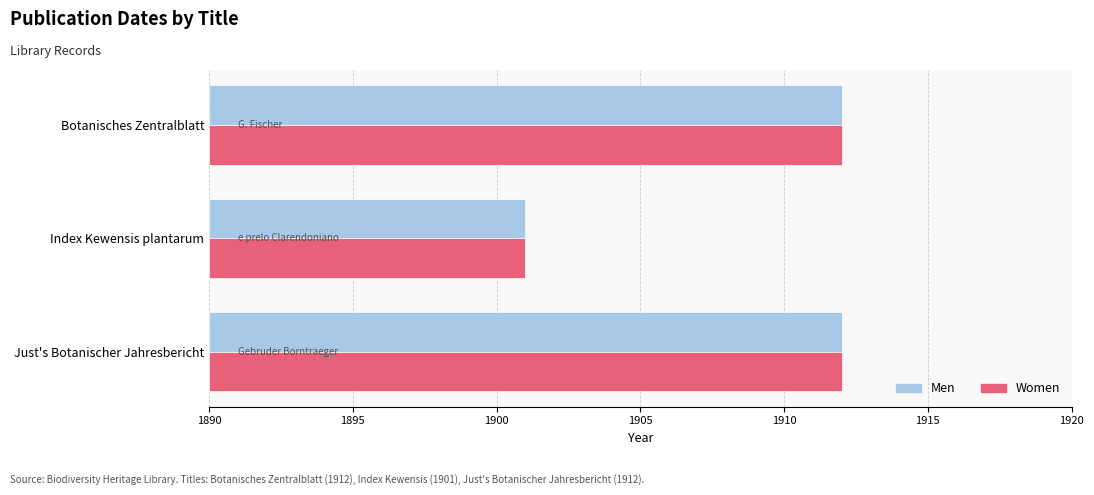

How many bars are there in total?

6